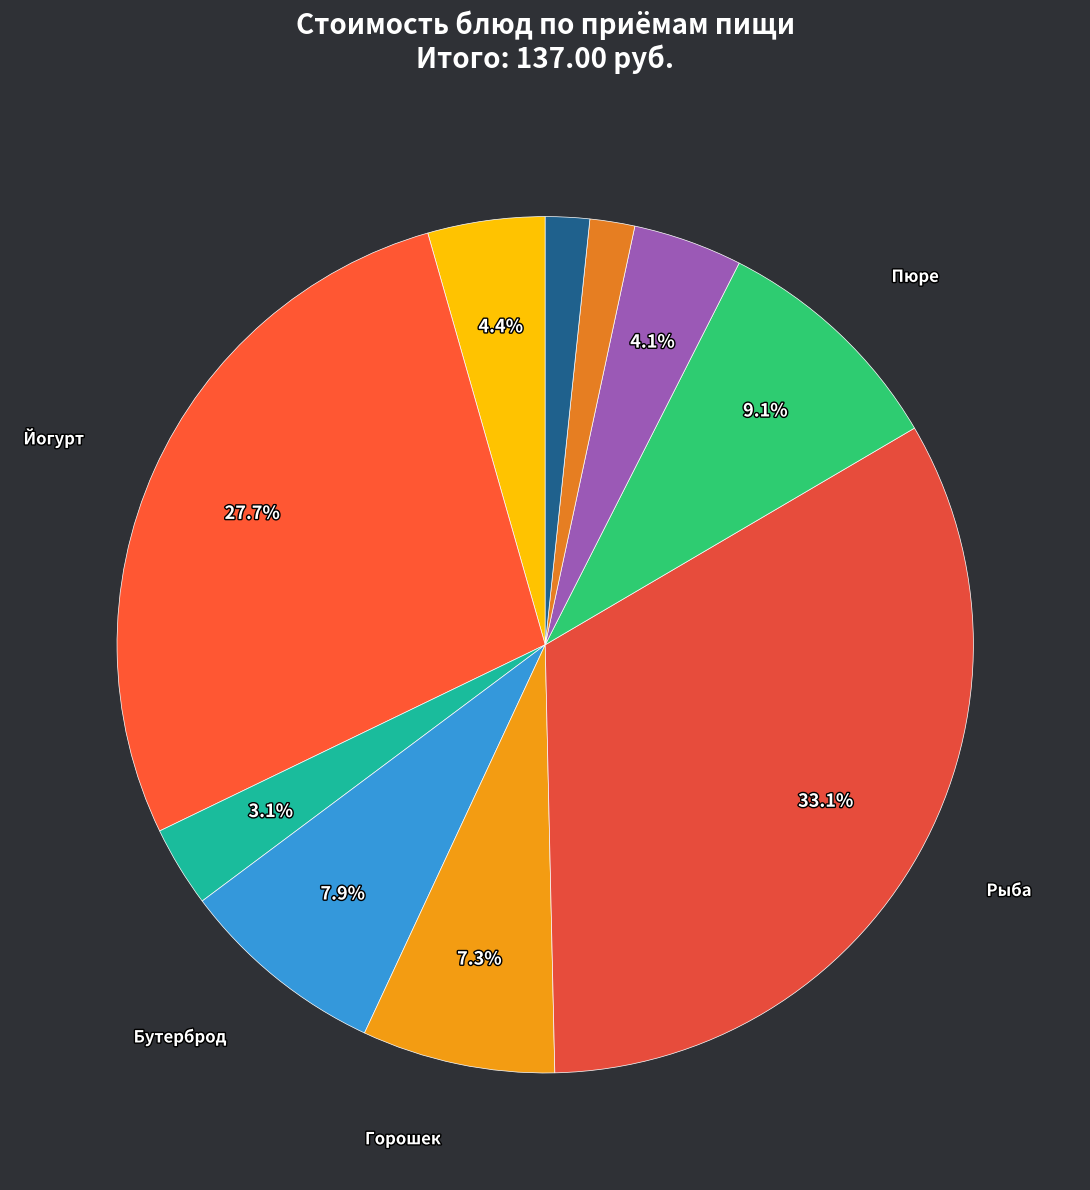

Which category has the biggest portion of the pie?

Рыба припущенная с соусом сметанным